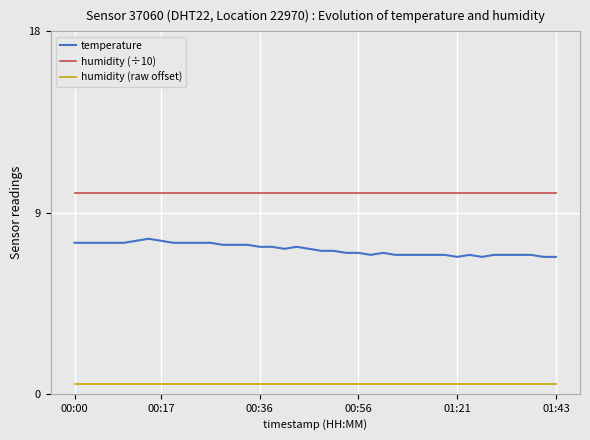

List the series in order of their overall mean, lowest first.

humidity (raw offset), temperature, humidity (÷10)